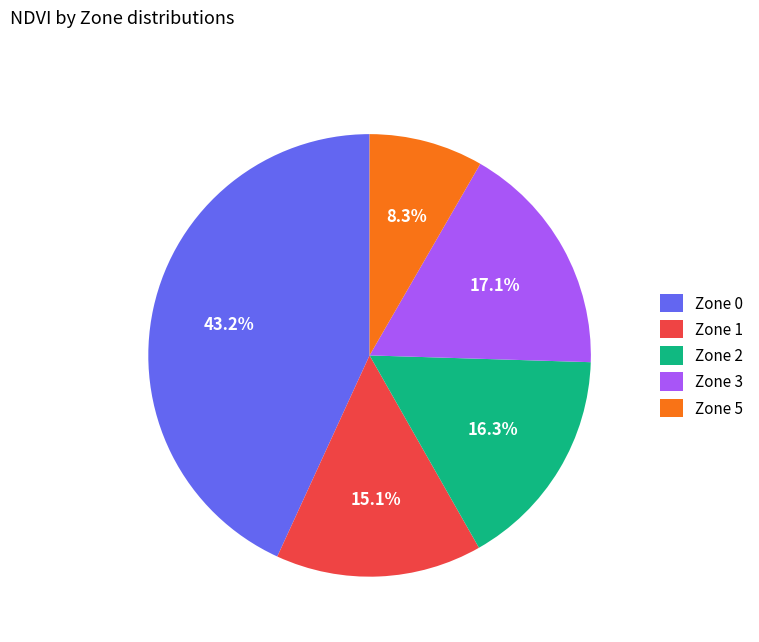

How many segments does this pie chart have?

5